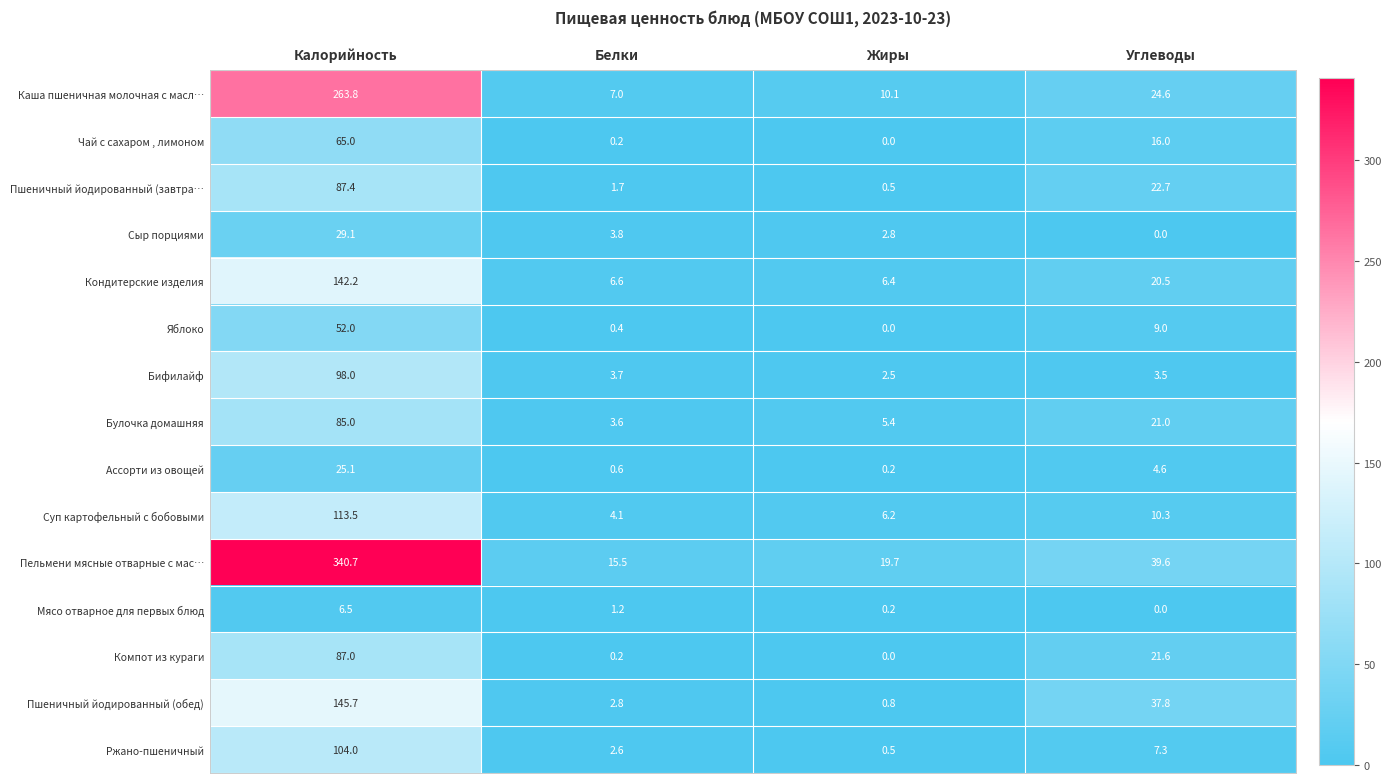

List the series in order of their peak value, lowest first.

Мясо отварное для первых блюд, Ассорти из овощей, Сыр порциями, Яблоко, Чай с сахаром , лимоном, Булочка домашняя, Компот из кураги, Пшеничный йодированный (завтра…, Бифилайф, Ржано-пшеничный, Суп картофельный с бобовыми, Кондитерские изделия, Пшеничный йодированный (обед), Каша пшеничная молочная с масл…, Пельмени мясные отварные с мас…